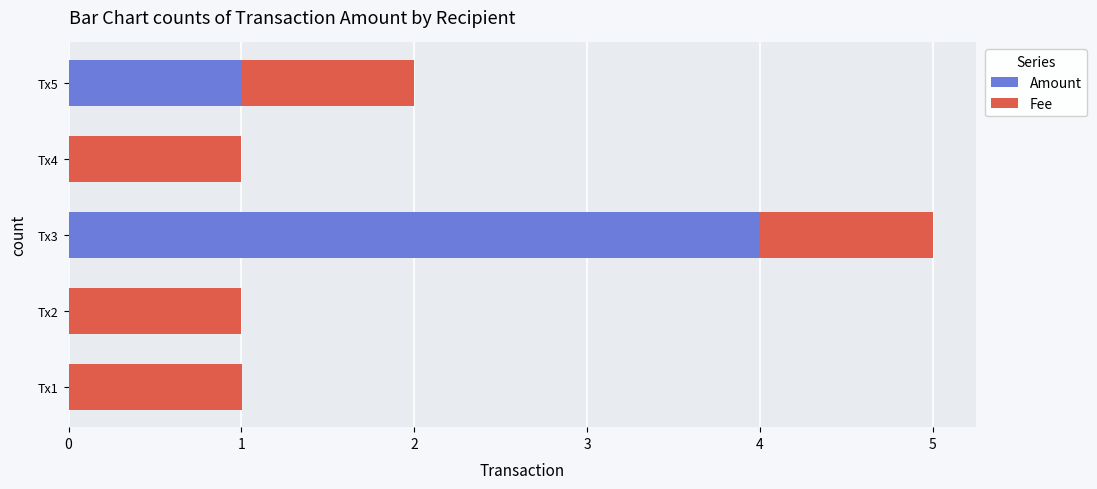

What is the total value across all series at Tx2?

1.0